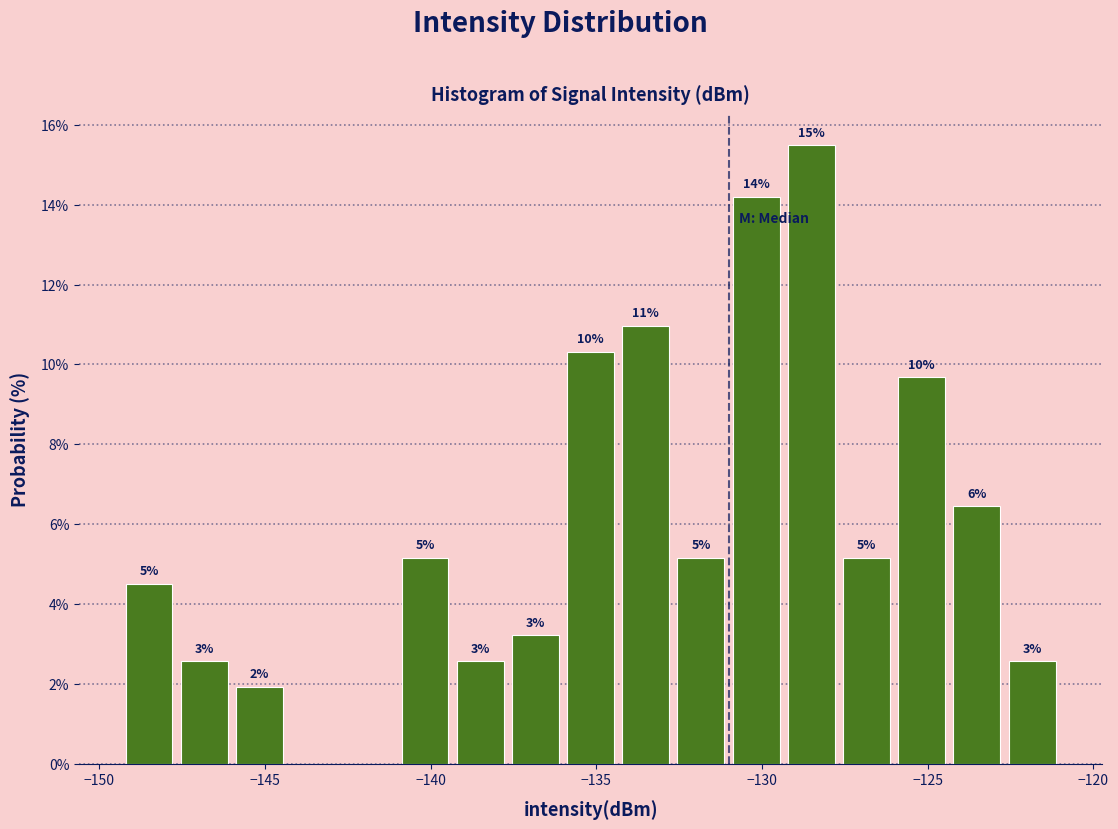

Around what value on the x-axis is the tallest bar? Give the approximate position of its centre, as read against the axis.

-128.5